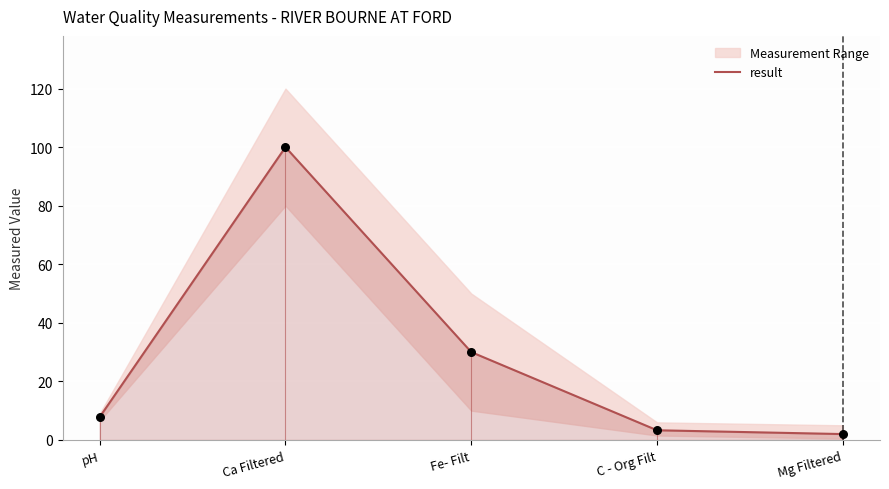

Between pH and C - Org Filt, which is larger?

pH